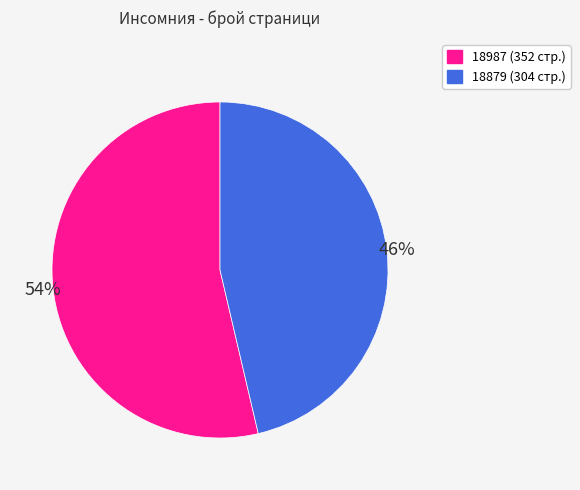

Which slice is the smallest?

18879